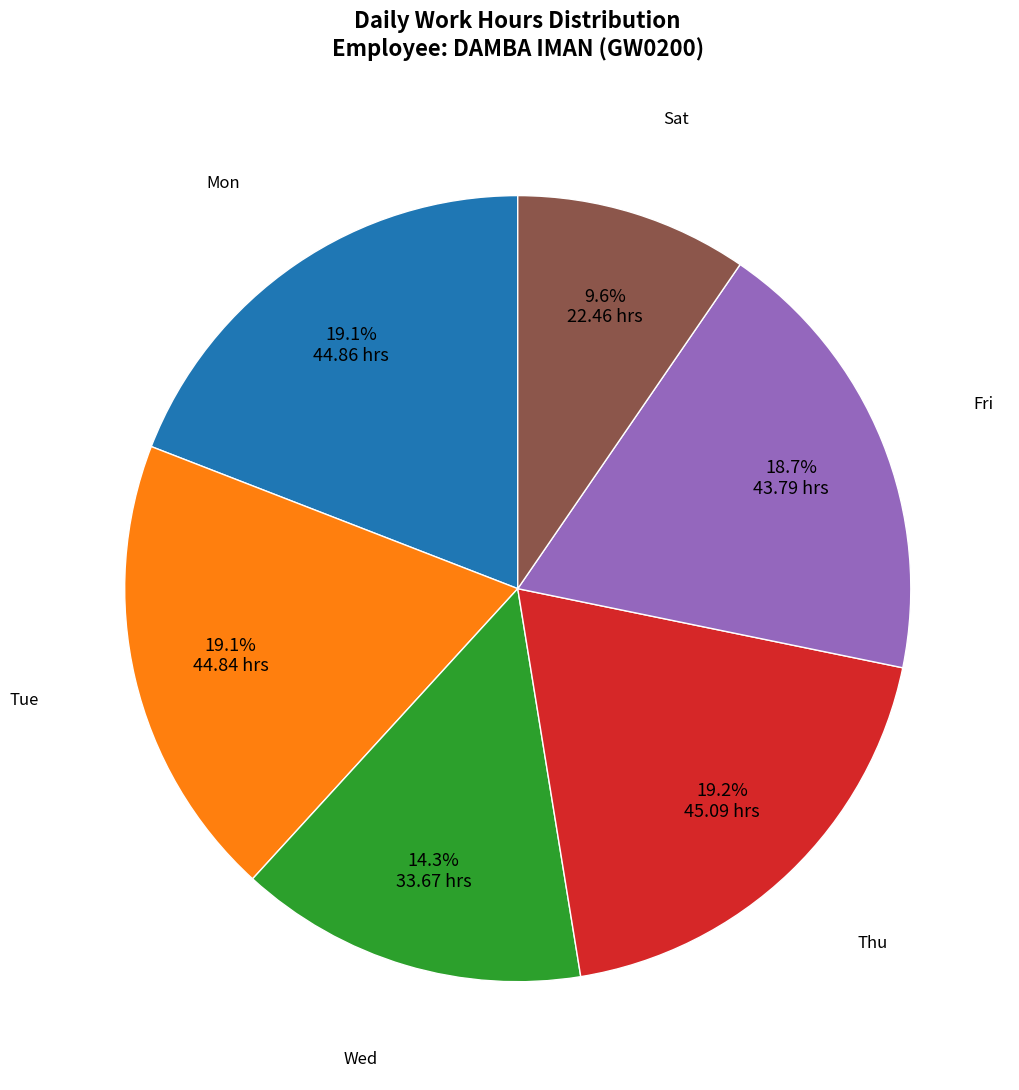

Is there any slice that represents more than half of the pie?

No